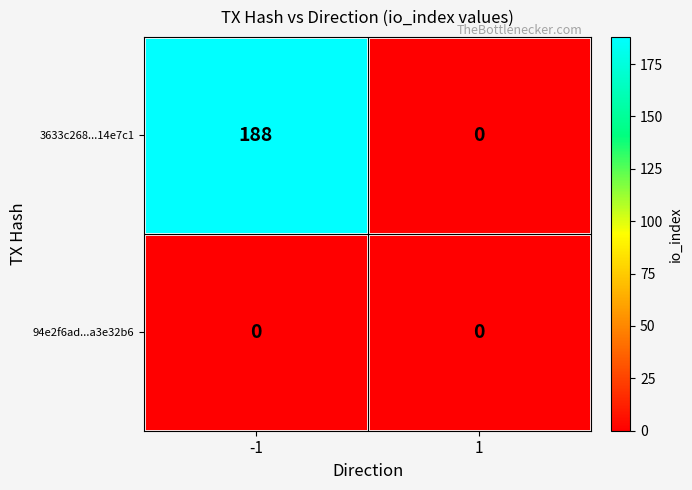

The 3633c268...14e7c1 series shows 130 at 1. True or false?

False